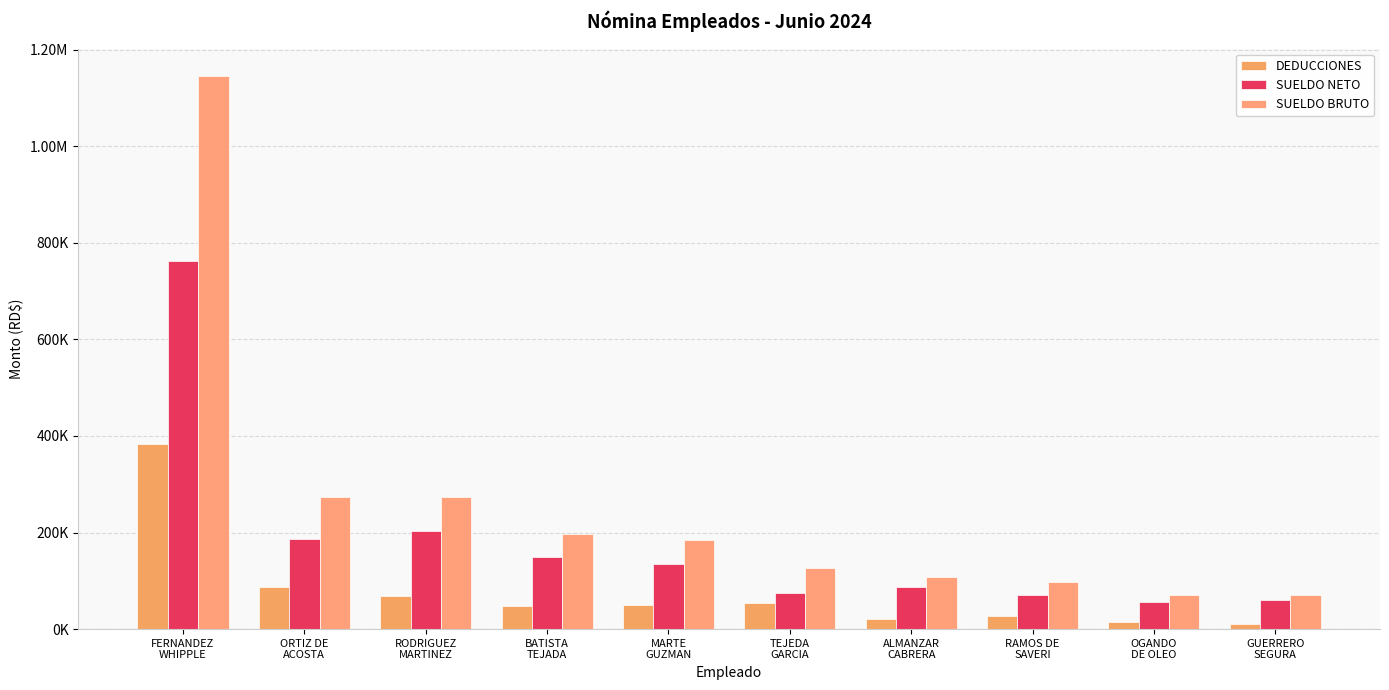

At which label does DEDUCCIONES reach its peak?

FERNANDEZ
WHIPPLE